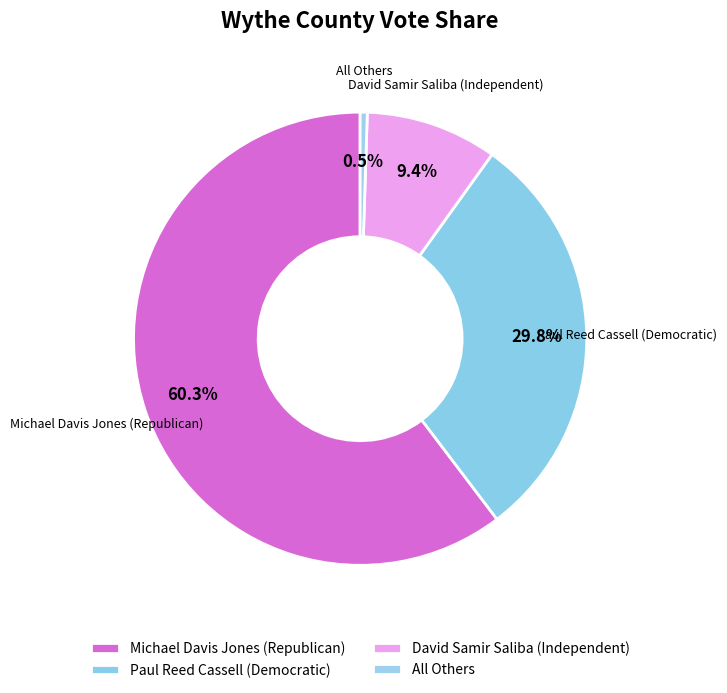

What is the ratio of the value at Michael Davis Jones (Republican) to the value at All Others?

119.0